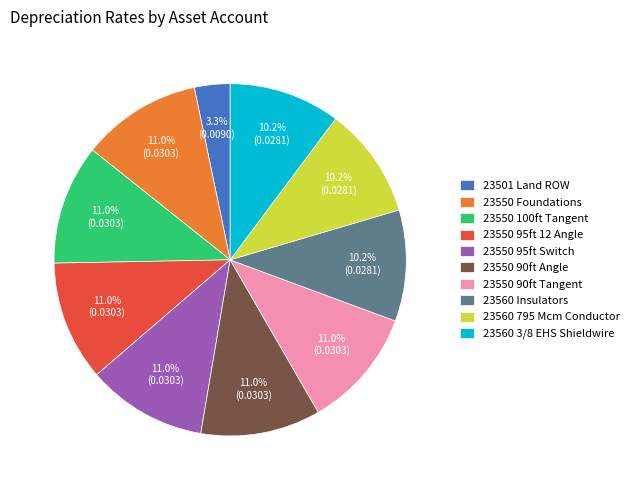

Which slice is the smallest?

23501 Land ROW